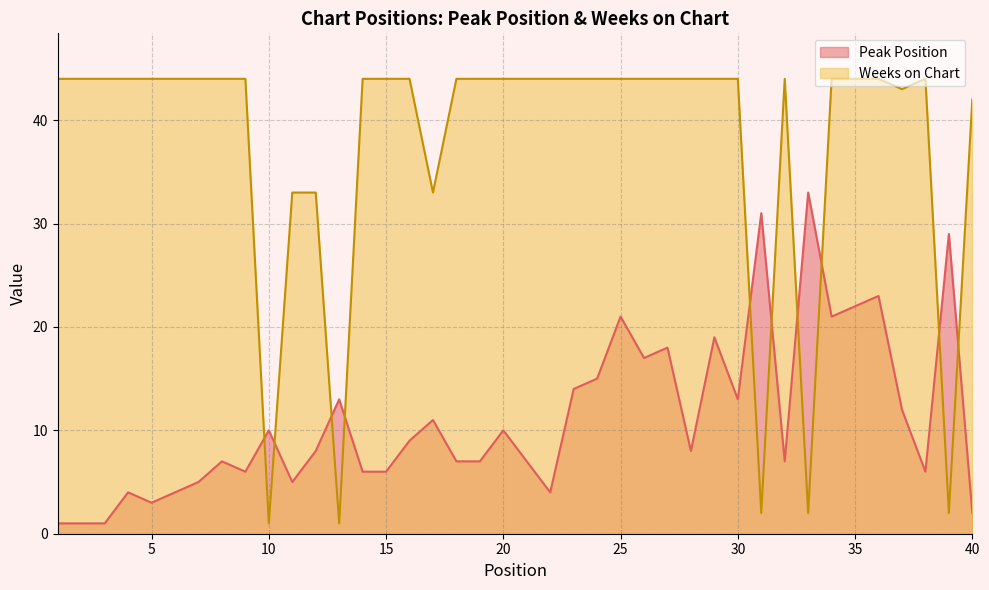

Which series has the largest total across all categories?

Weeks on Chart